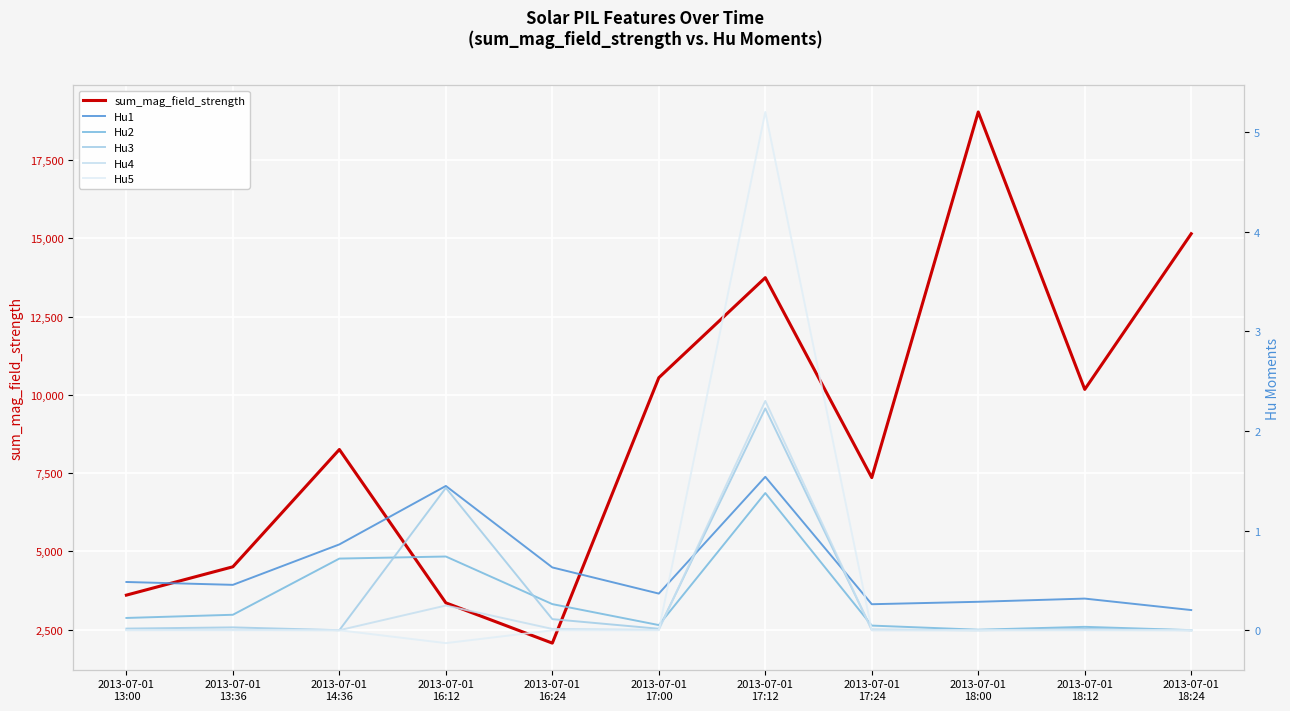

Which category has the lowest value in the Hu1 series?

2013-07-01
18:24